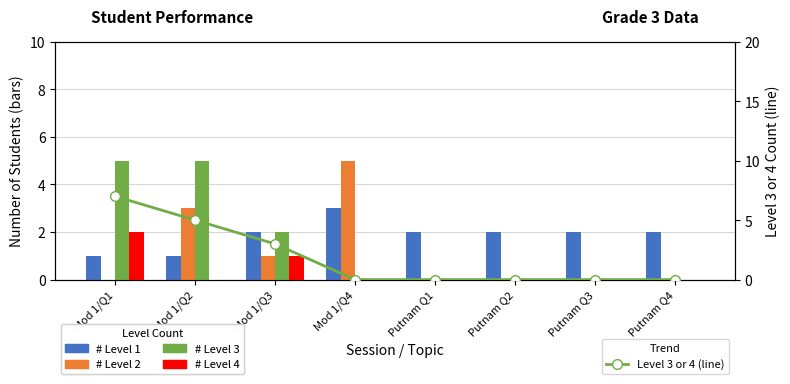

Reading left to right, extract all data points from this chart.

# Level 1: Mod 1/Q1=1	Mod 1/Q2=1	Mod 1/Q3=2	Mod 1/Q4=3	Putnam Q1=2	Putnam Q2=2	Putnam Q3=2	Putnam Q4=2
# Level 2: Mod 1/Q1=0	Mod 1/Q2=3	Mod 1/Q3=1	Mod 1/Q4=5	Putnam Q1=0	Putnam Q2=0	Putnam Q3=0	Putnam Q4=0
# Level 3: Mod 1/Q1=5	Mod 1/Q2=5	Mod 1/Q3=2	Mod 1/Q4=0	Putnam Q1=0	Putnam Q2=0	Putnam Q3=0	Putnam Q4=0
# Level 4: Mod 1/Q1=2	Mod 1/Q2=0	Mod 1/Q3=1	Mod 1/Q4=0	Putnam Q1=0	Putnam Q2=0	Putnam Q3=0	Putnam Q4=0
Level 3 or 4 (line): Mod 1/Q1=7	Mod 1/Q2=5	Mod 1/Q3=3	Mod 1/Q4=0	Putnam Q1=0	Putnam Q2=0	Putnam Q3=0	Putnam Q4=0